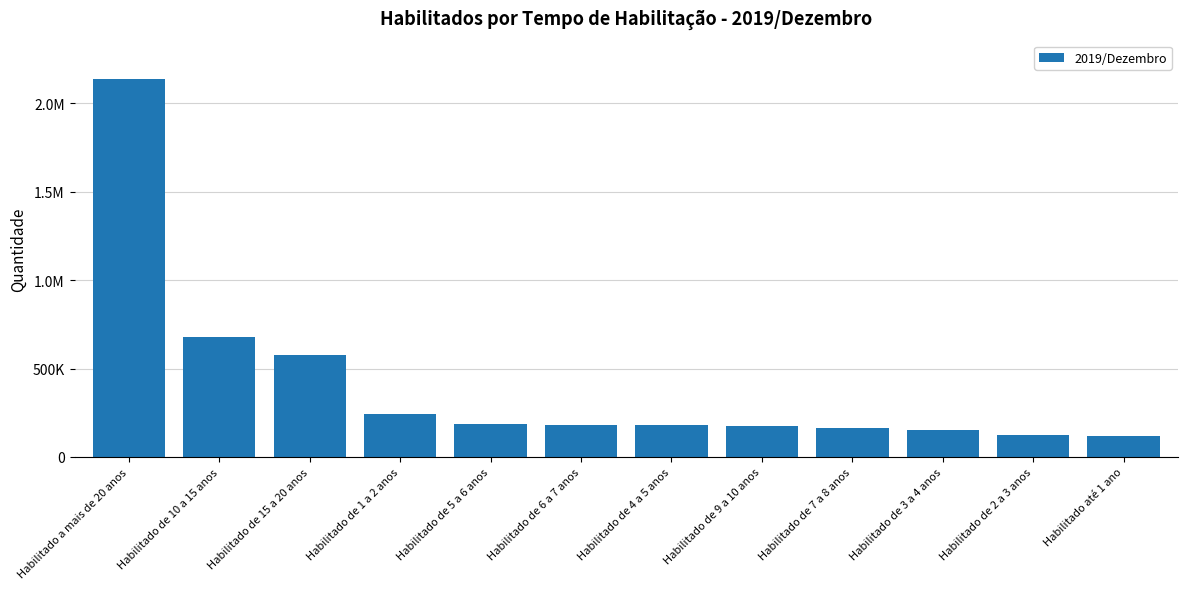

Are the bars horizontal?

No